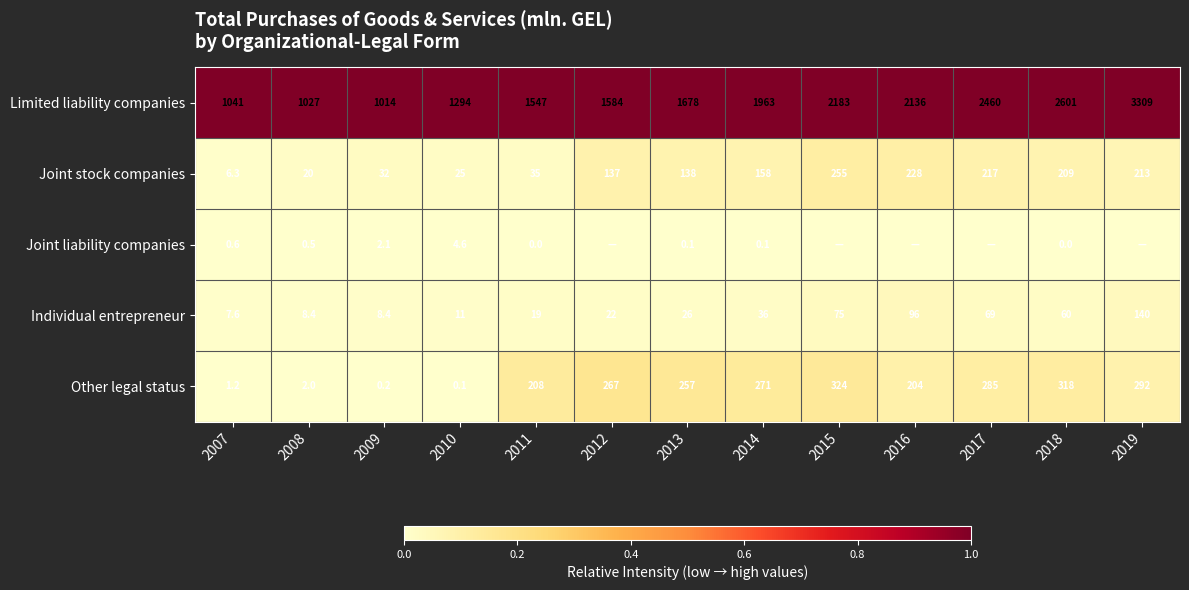

Rank the categories by Joint stock companies value from highest to lowest.

2015, 2016, 2017, 2019, 2018, 2014, 2013, 2012, 2011, 2009, 2010, 2008, 2007